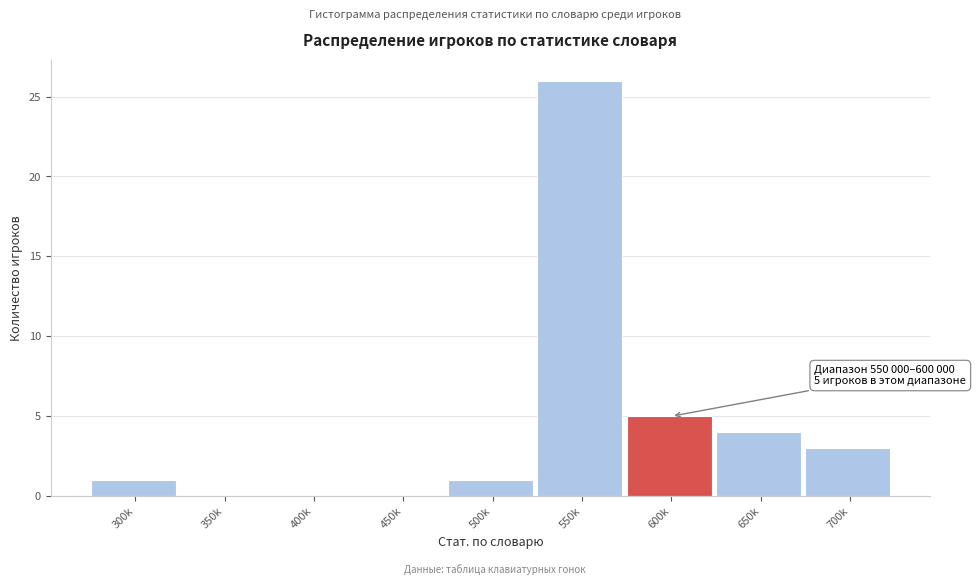

Reading right to left, extract all data points from this chart.

700k=3	650k=4	600k=5	550k=26	500k=1	450k=0	400k=0	350k=0	300k=1